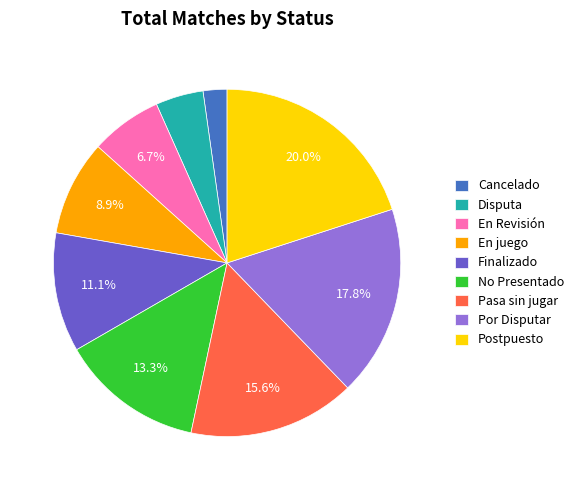

Which has a higher value, No Presentado or Cancelado?

No Presentado